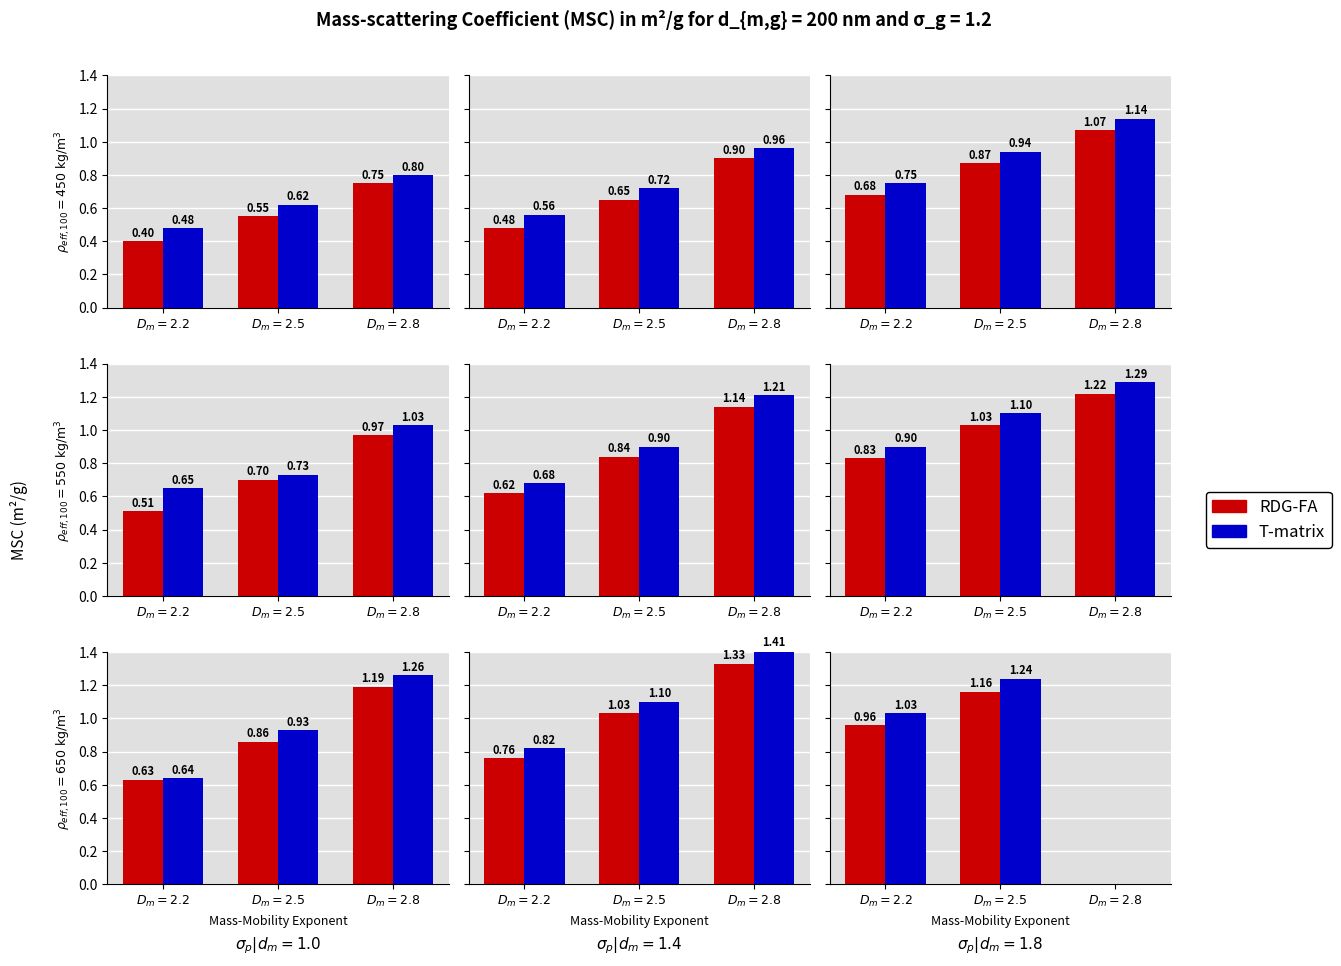

At $D_m = 2.8$, list the series in order from smallest to largest.

RDG-FA, T-matrix